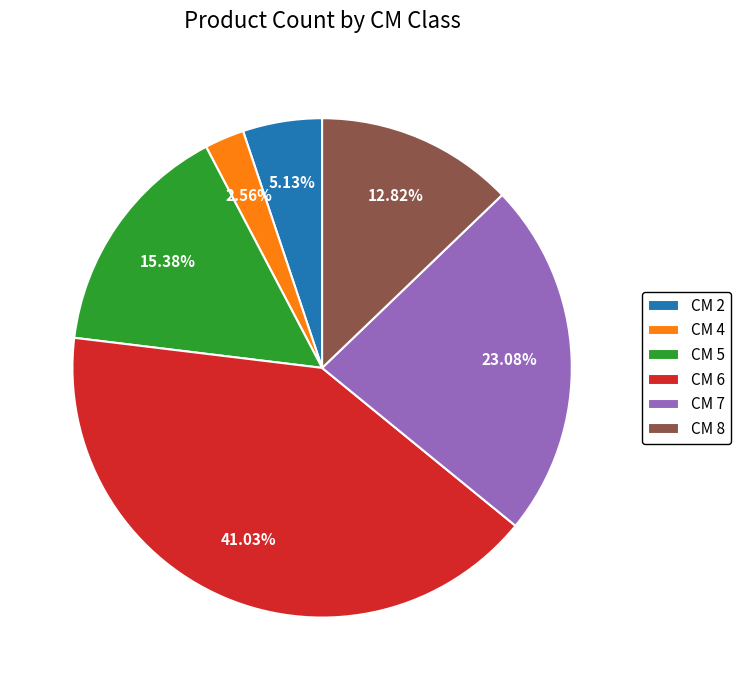

Which has a higher value, CM 2 or CM 5?

CM 5